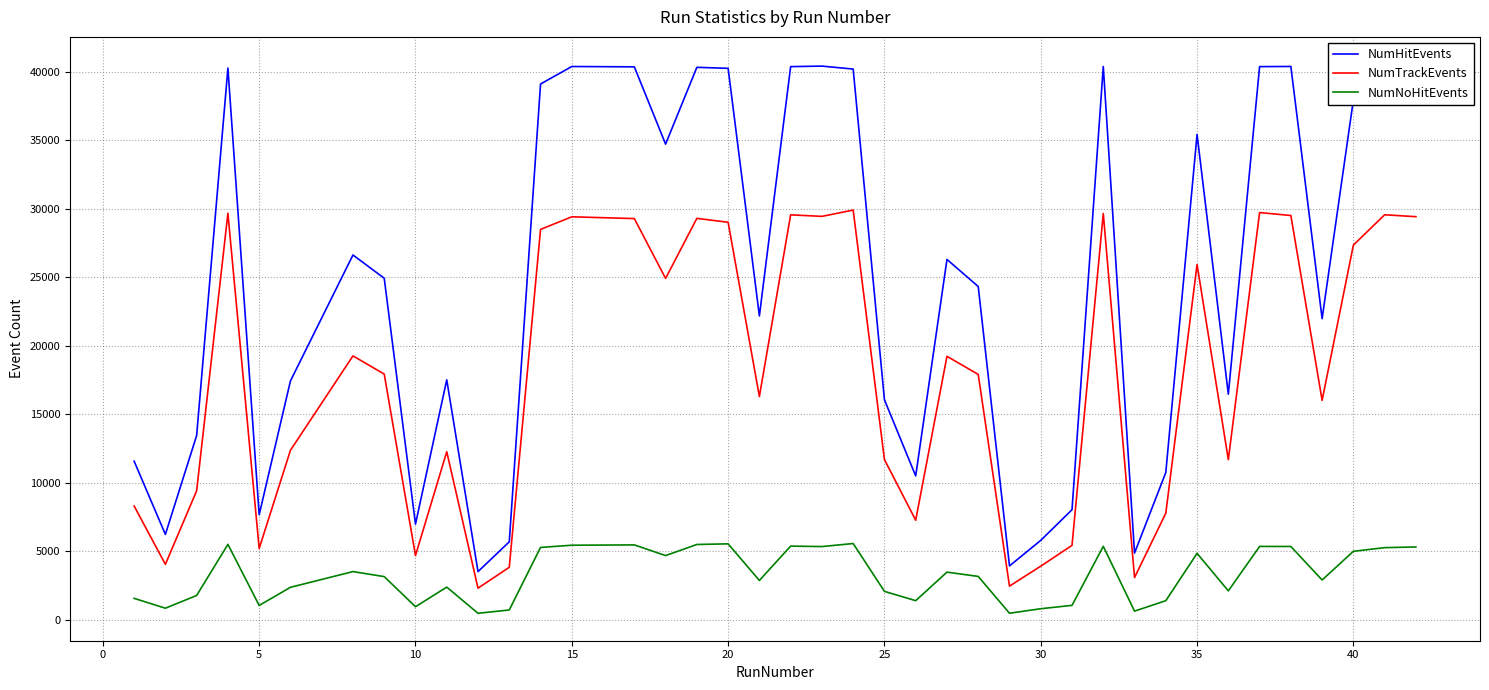

Does the chart display data point markers on the line(s)?

No